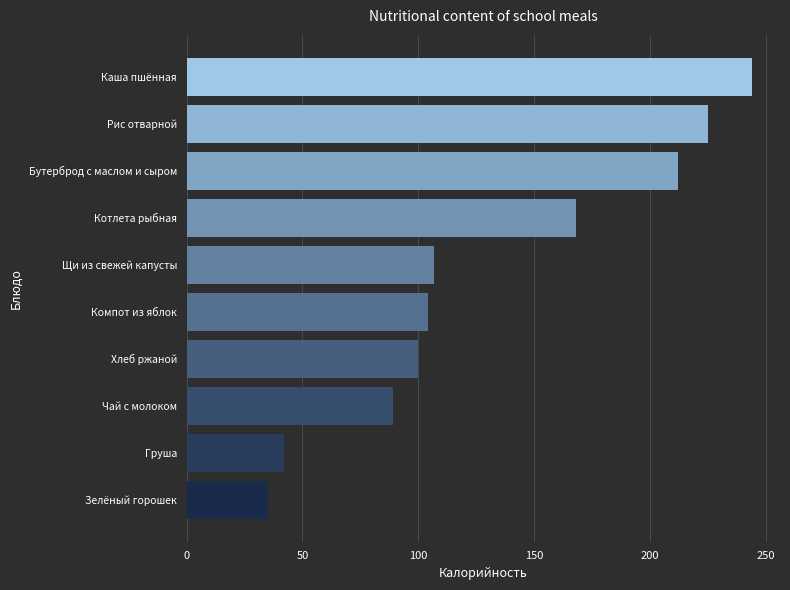

List the labels in order of value, largest first.

Каша пшённая, Рис отварной, Бутерброд с маслом и сыром, Котлета рыбная, Щи из свежей капусты, Компот из яблок, Хлеб ржаной, Чай с молоком, Груша, Зелёный горошек